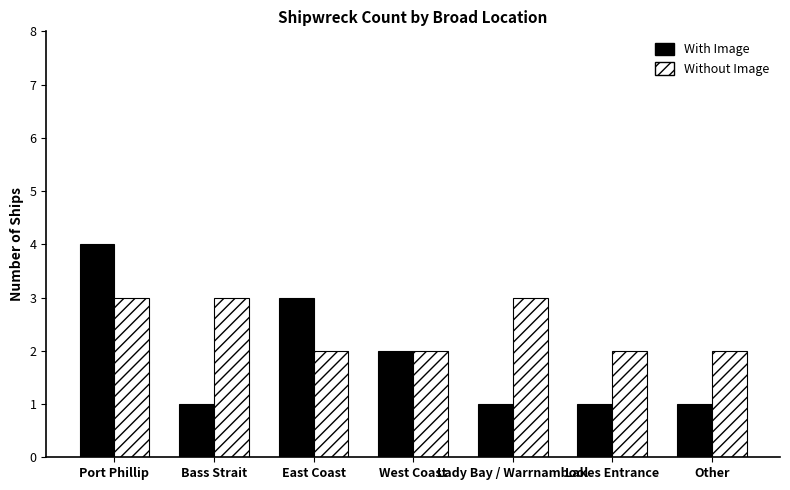

Reading right to left, list all the values displayed in this chart.

With Image: 1	1	1	2	3	1	4
Without Image: 2	2	3	2	2	3	3